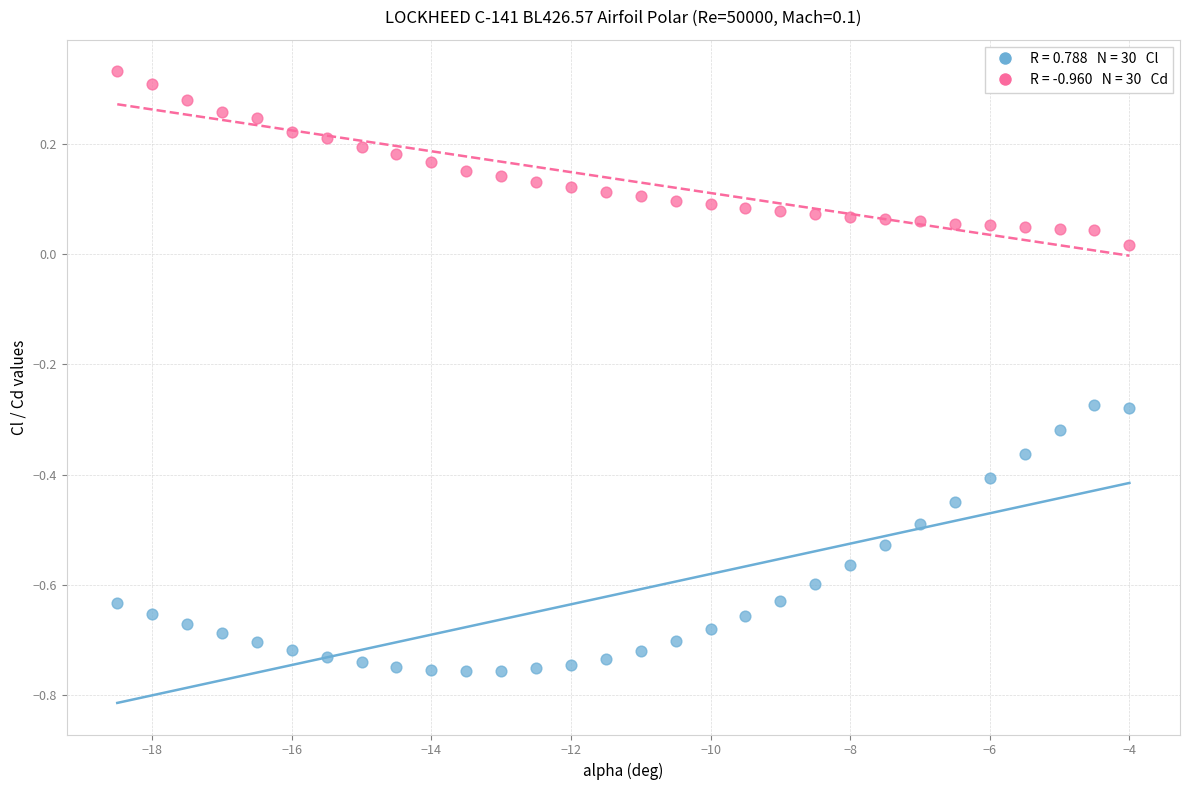

Across all data points, what is the range of X values (max minus min)?

14.5